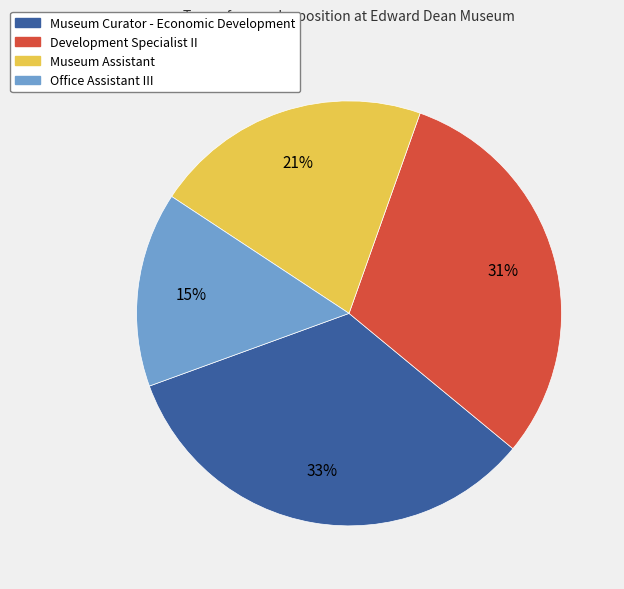

Which category has the biggest portion of the pie?

Museum Curator - Economic Development